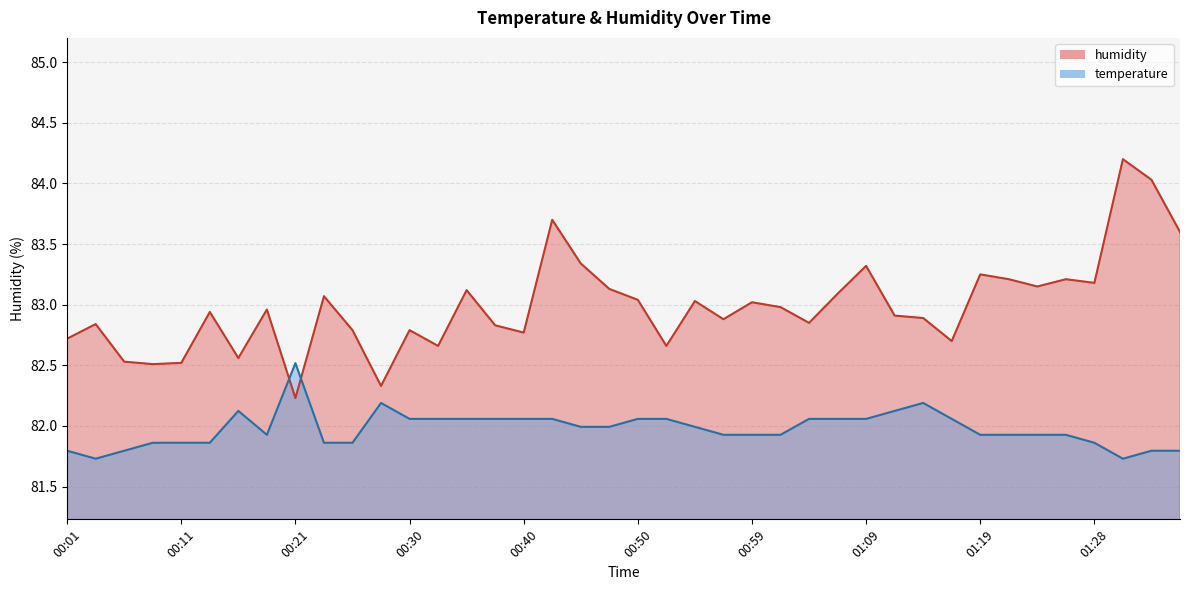

How many lines are shown in the chart?

2